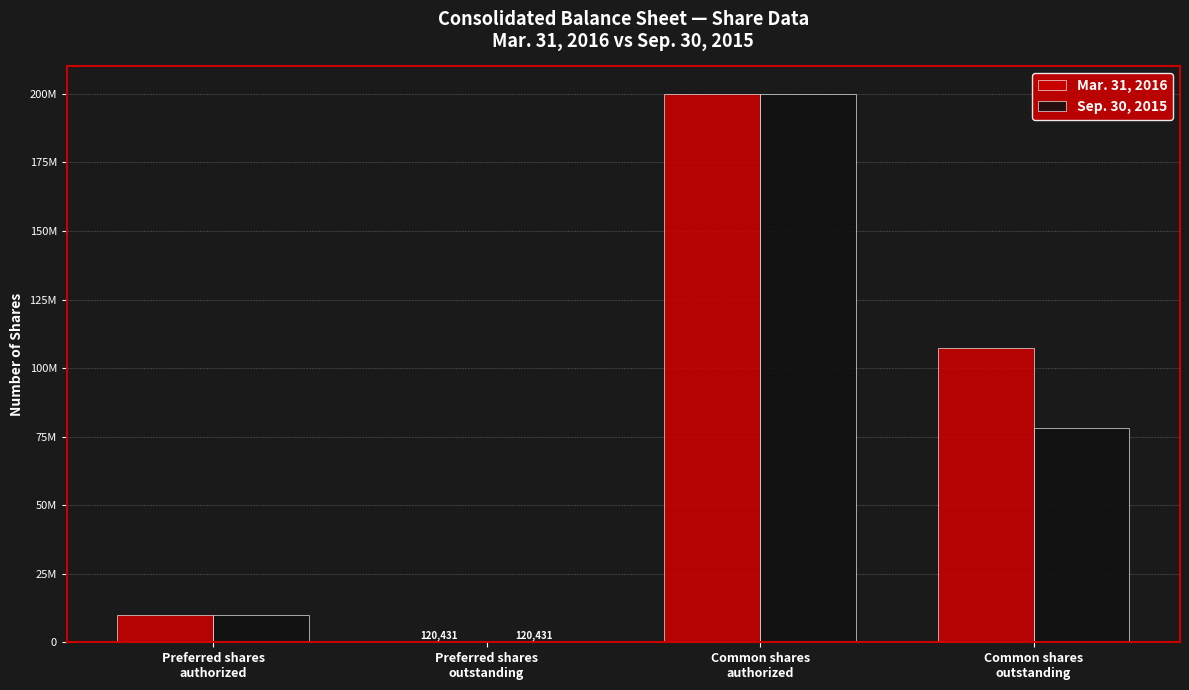

What is the difference between the maximum and second lowest values in the Sep. 30, 2015 series?

190000000